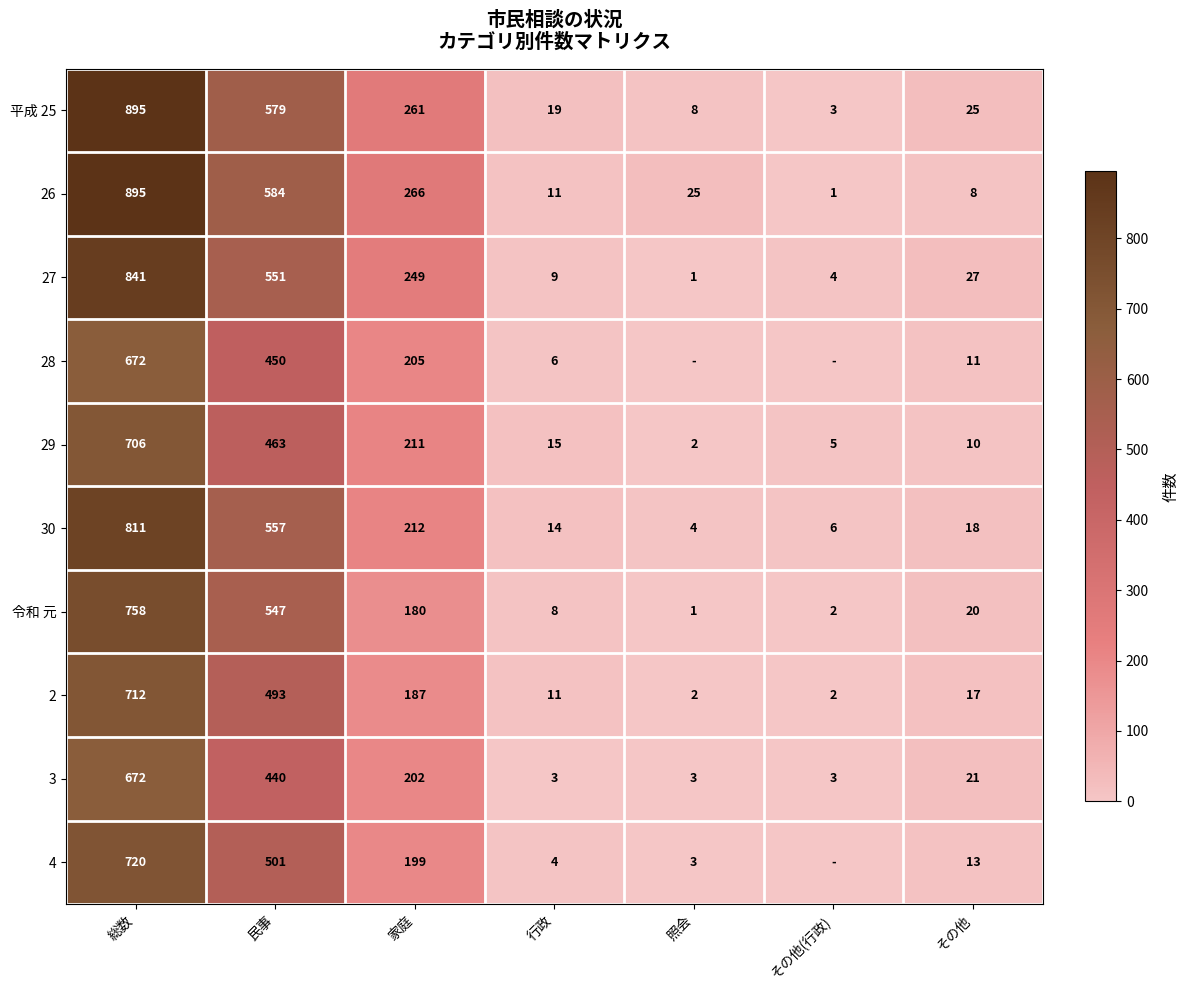

What is the spread (max minus min) of values at 総数?

223